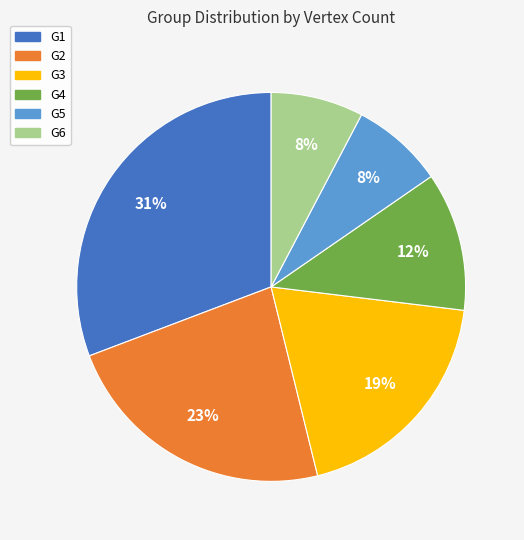

What percentage is the G3 slice, to the nearest percent?

19%